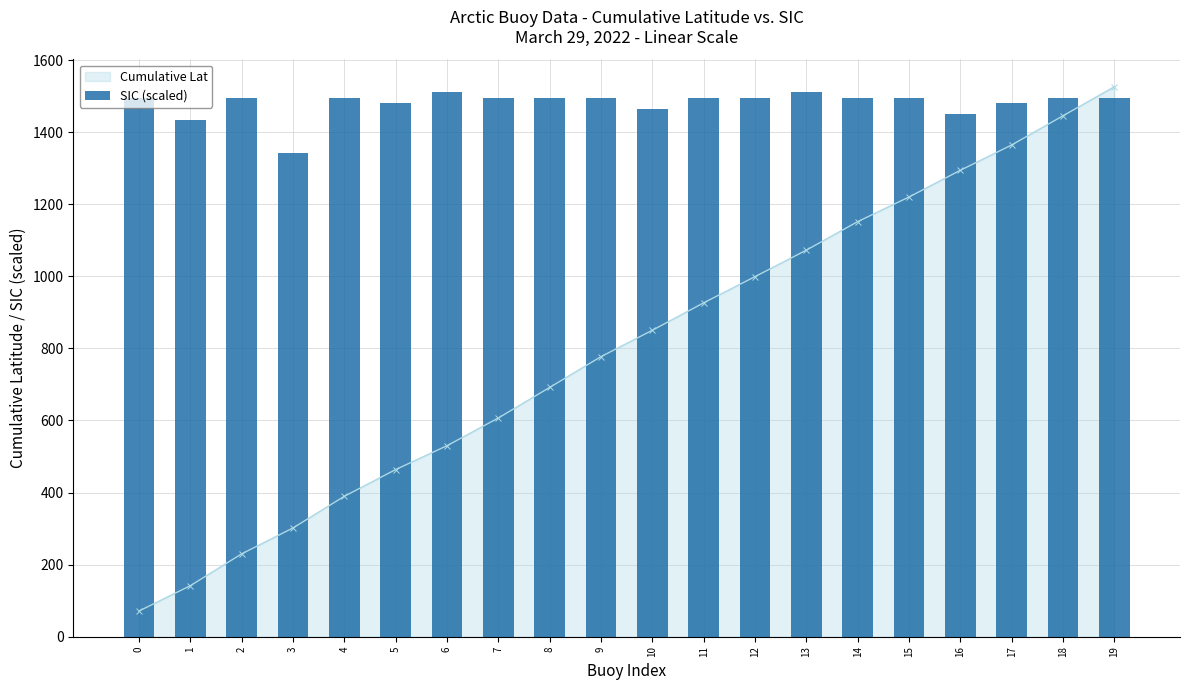

What is the difference between the second highest and minimum values?

167.8